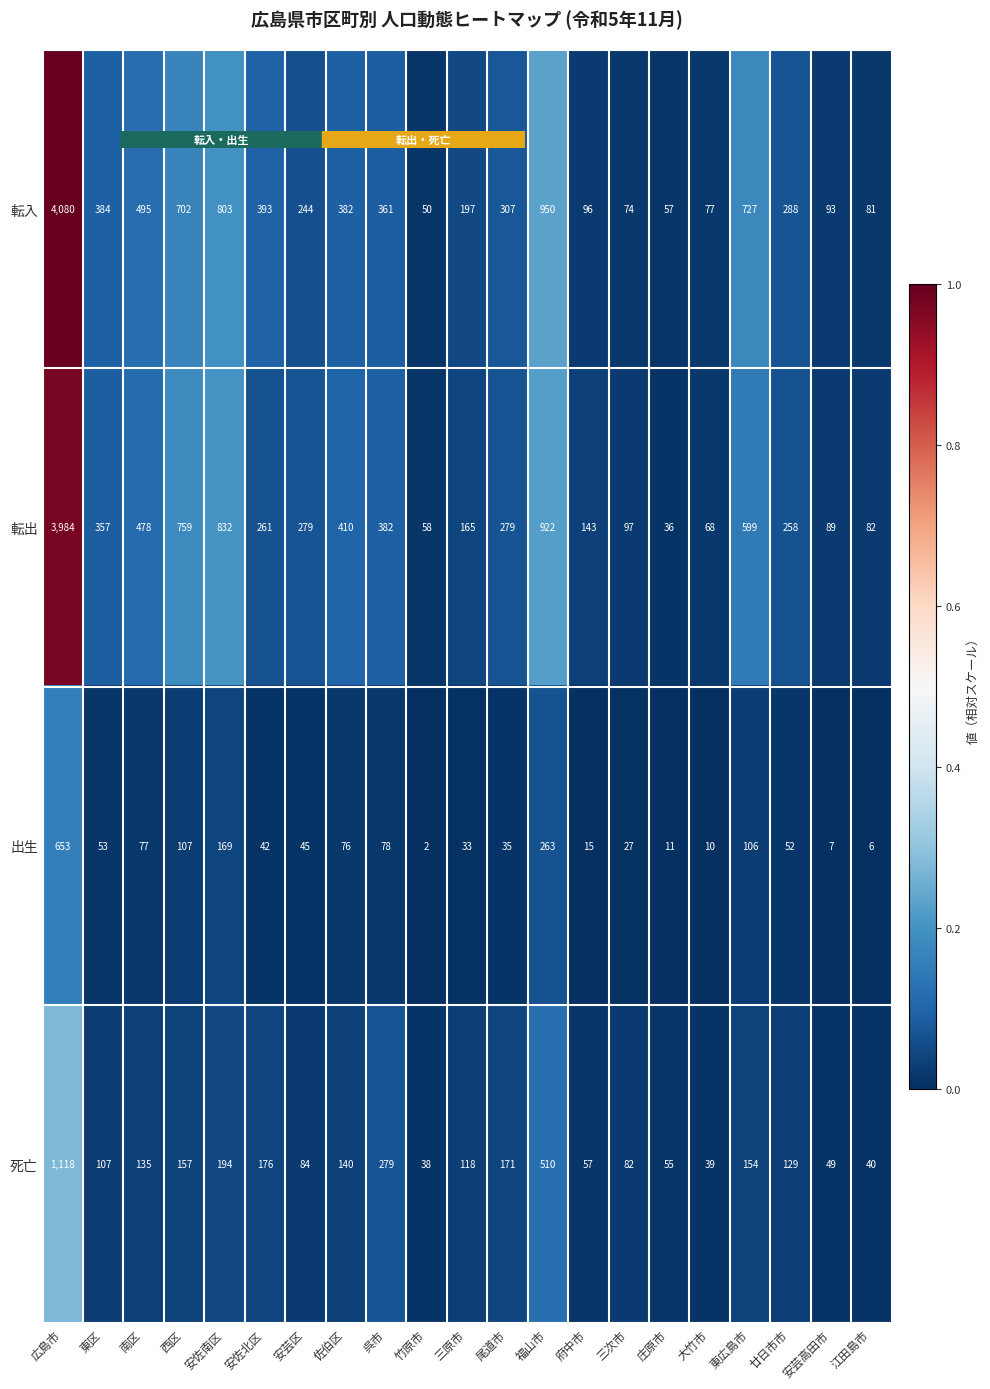

Rank the series by their maximum value, from highest to lowest.

転入, 転出, 死亡, 出生